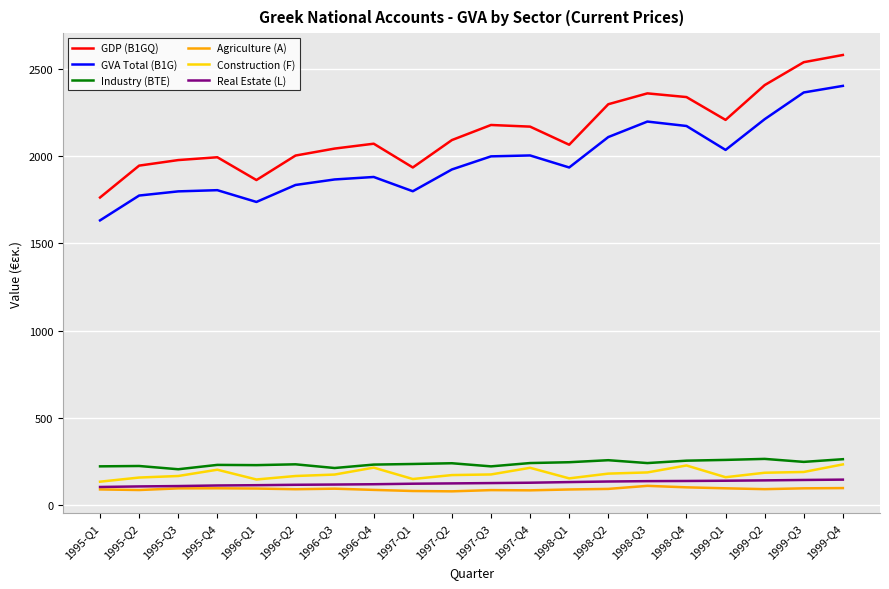

How many distinct data groups are displayed?

6